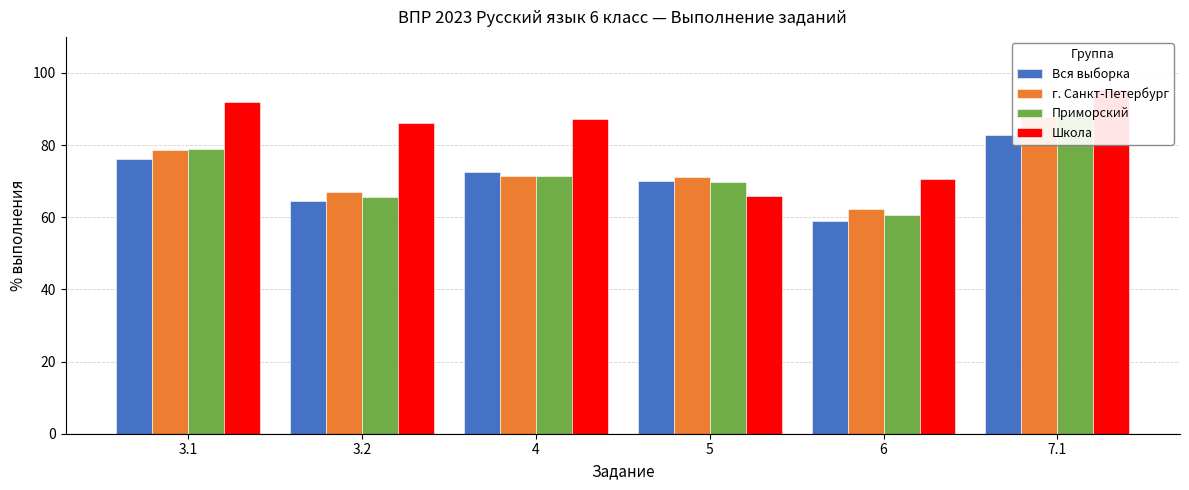

What is the difference between the maximum and minimum values in the Вся выборка series?

24.0